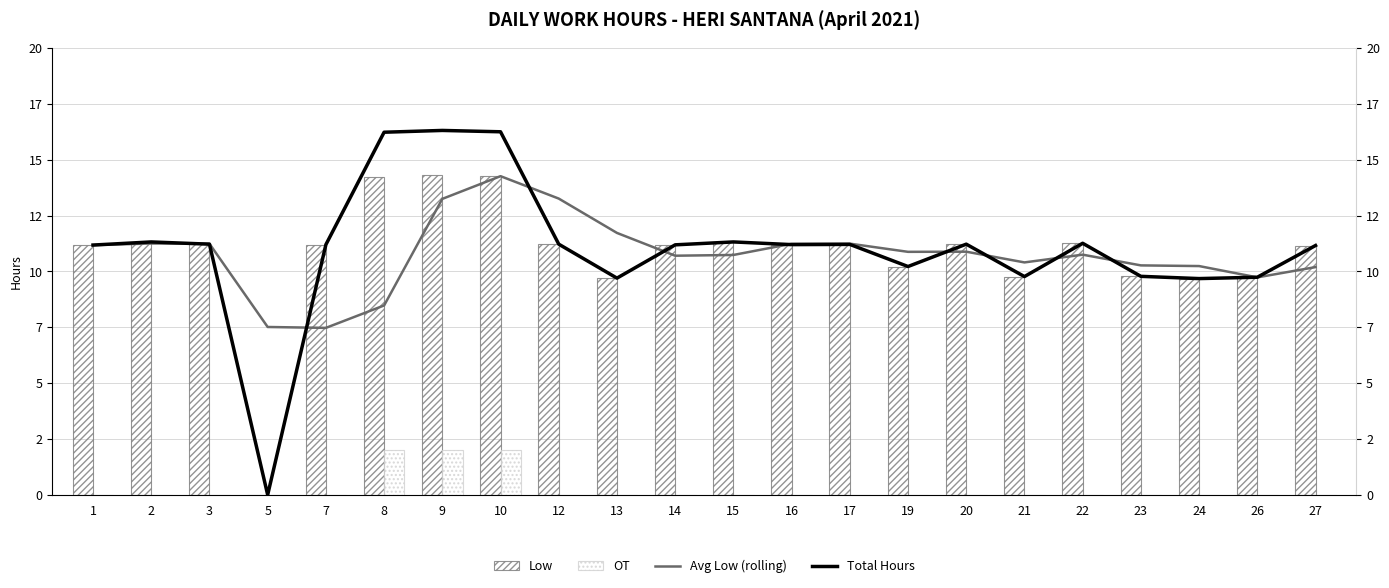

The value of Avg Low (rolling) at 19 is 10.9. True or false?

True